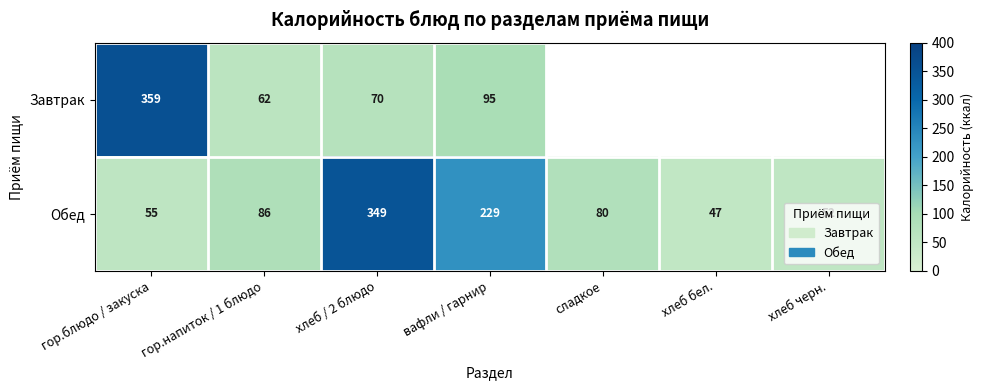

What is the difference between the maximum and minimum values in the Обед series?

302